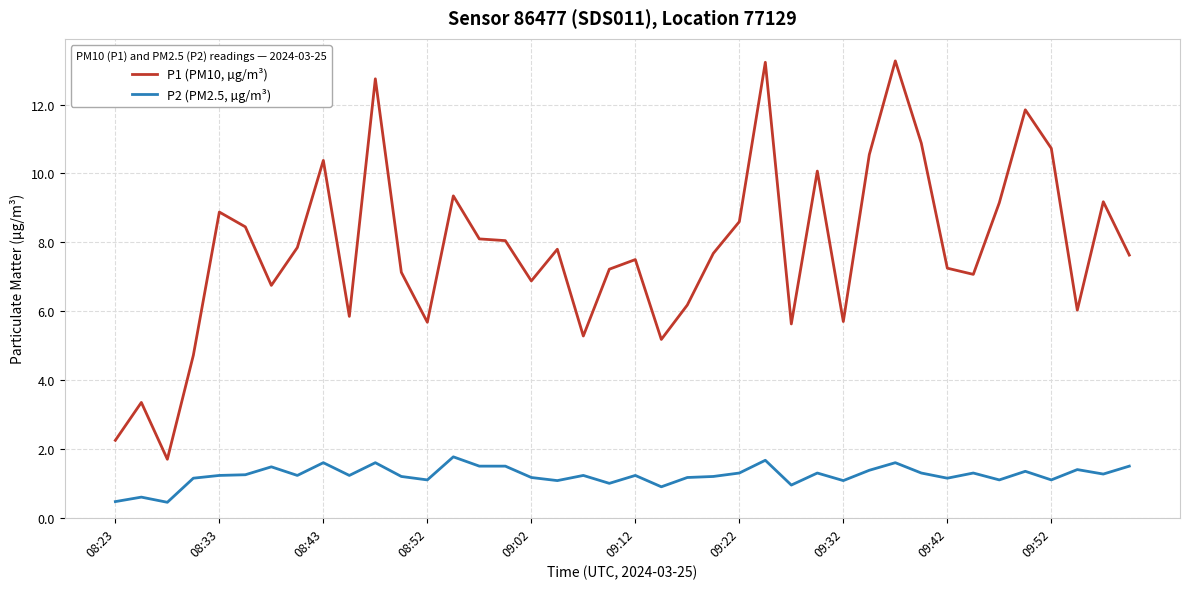

What is the difference between the maximum and minimum values in the P2 (PM2.5, µg/m³) series?

1.3